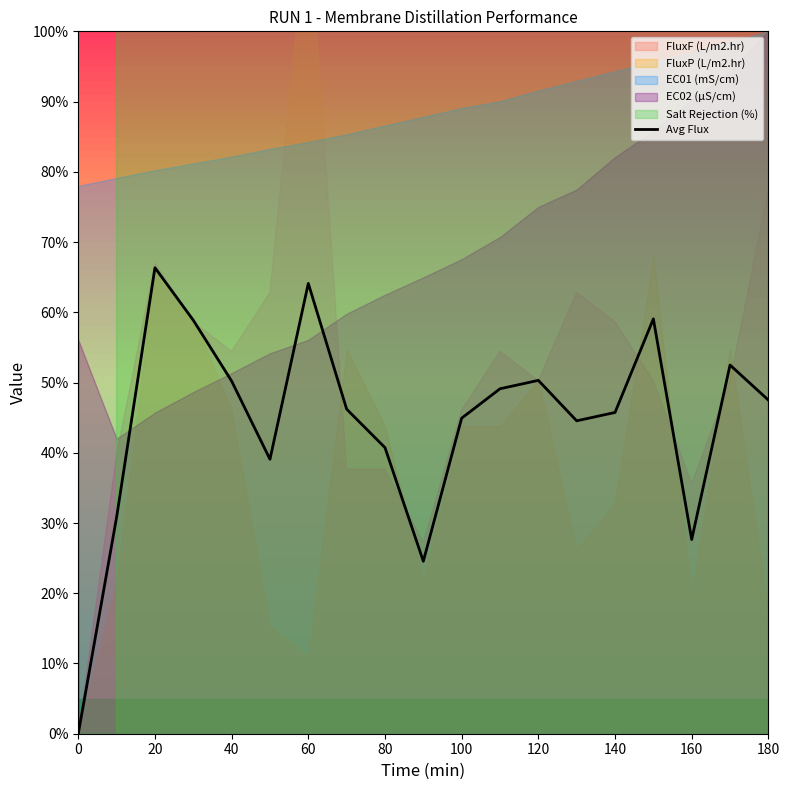

Count the number of categories in the chart.

19